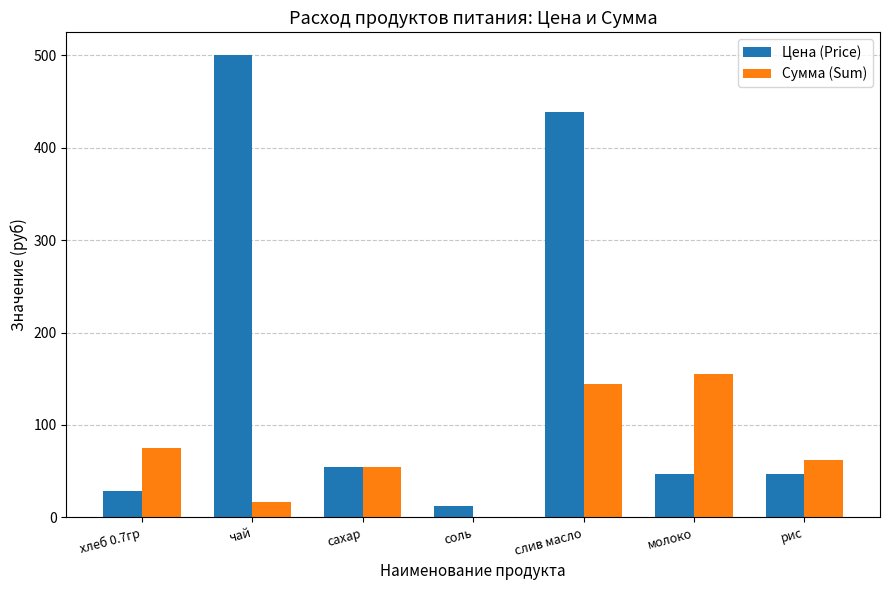

At which label is Сумма (Sum) closest to 77?

хлеб 0.7гр